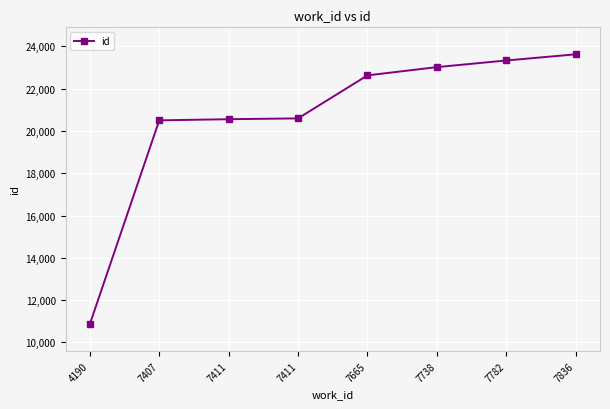

True or false: there are more than 1 points higher than both neighbors.

False